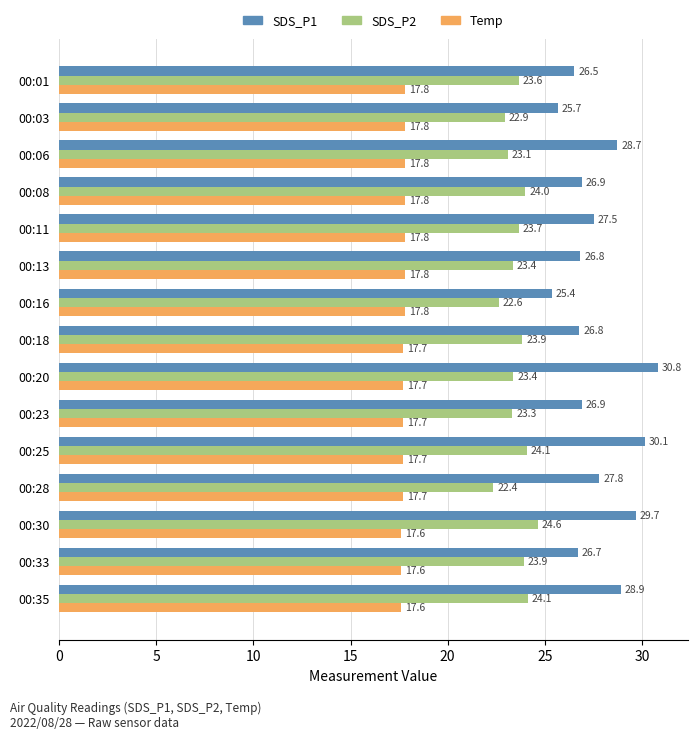

The SDS_P2 series shows 22.9 at 00:03. True or false?

True